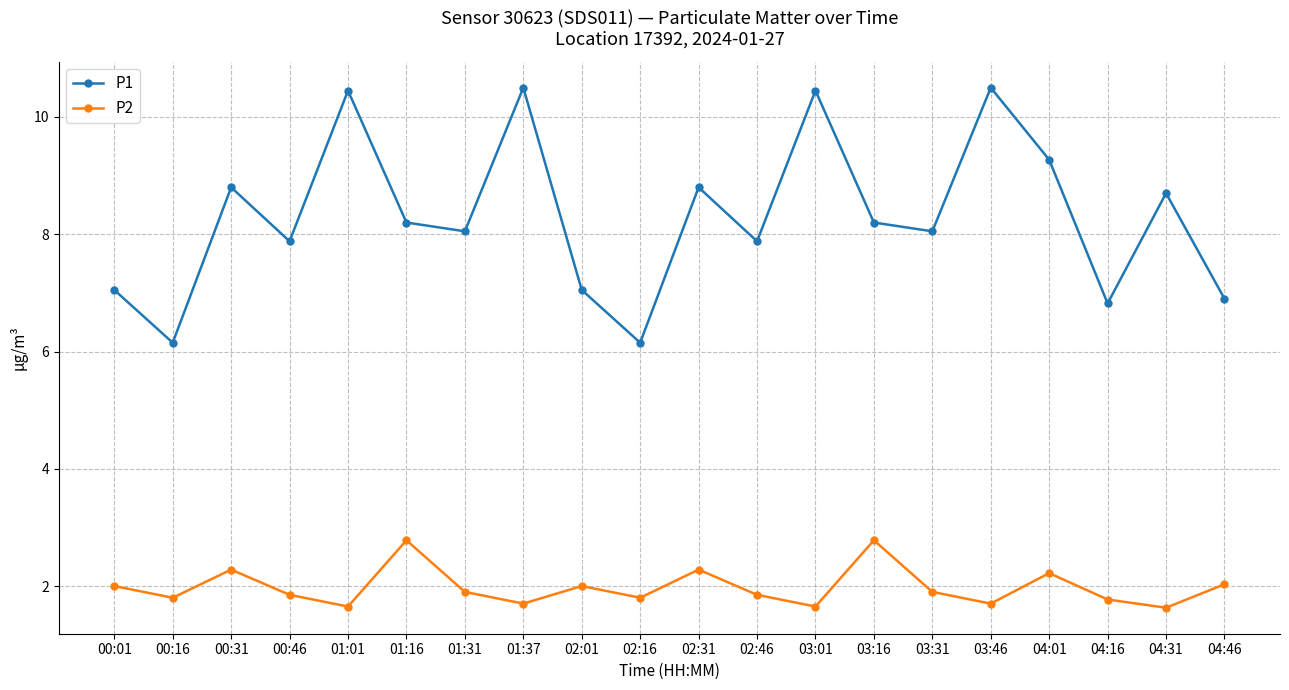

What is the label of the 13th point from the right?

01:37